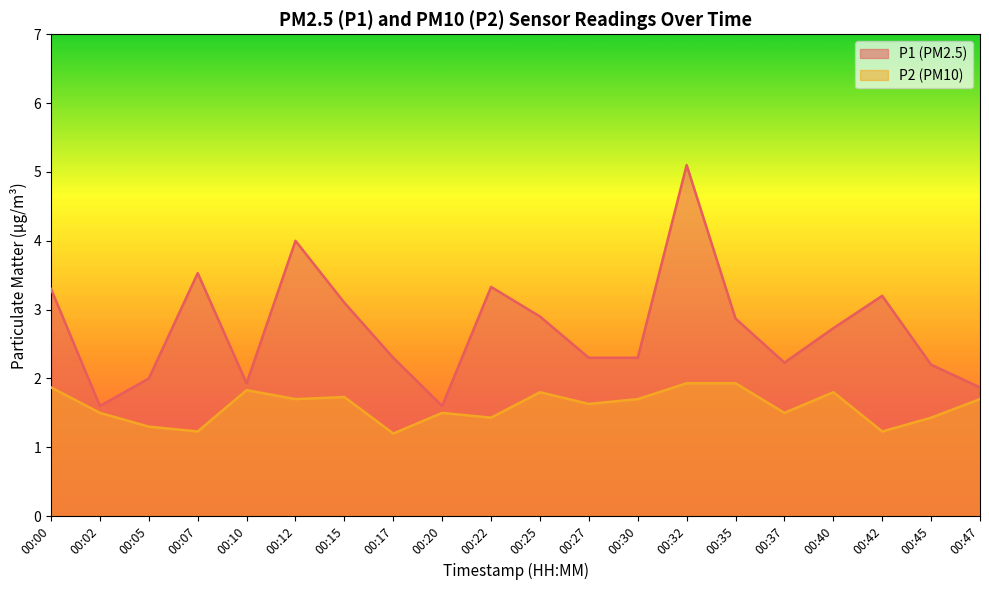

Which series has the widest spread of values?

P1 (PM2.5)